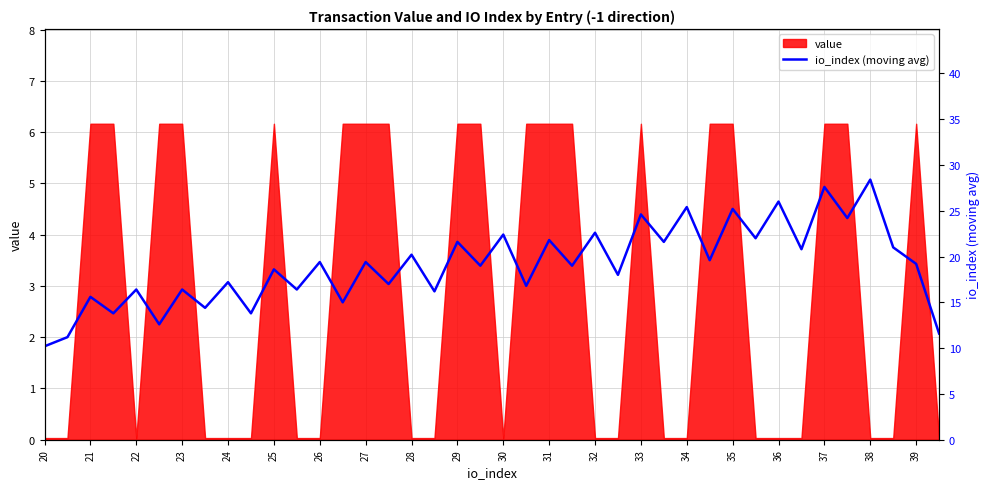

Is it true that value equals 8.2 at 33?

False